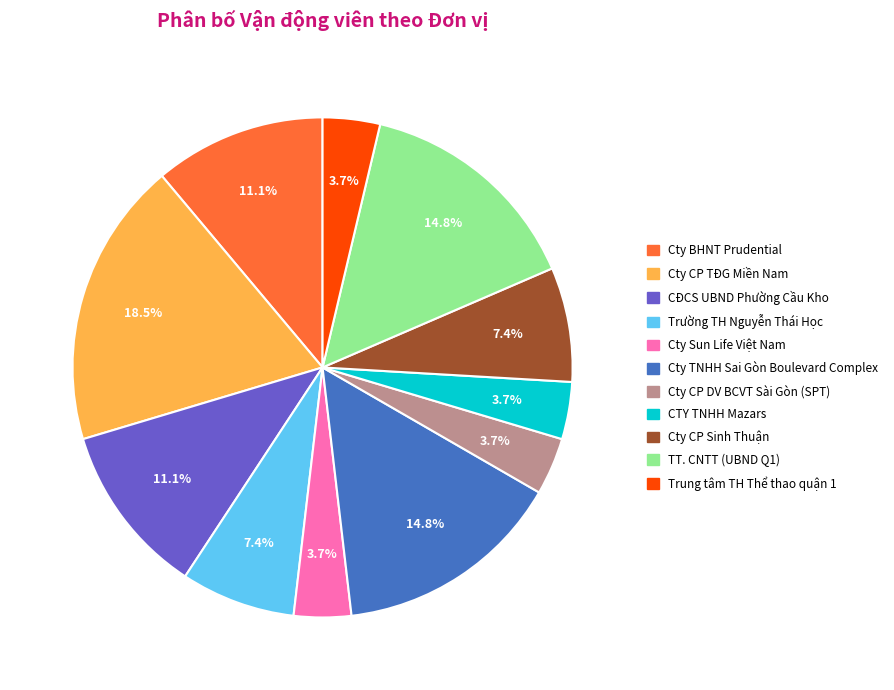

To the nearest percent, what portion does Trung tâm TH Thể thao quận 1 represent?

4%